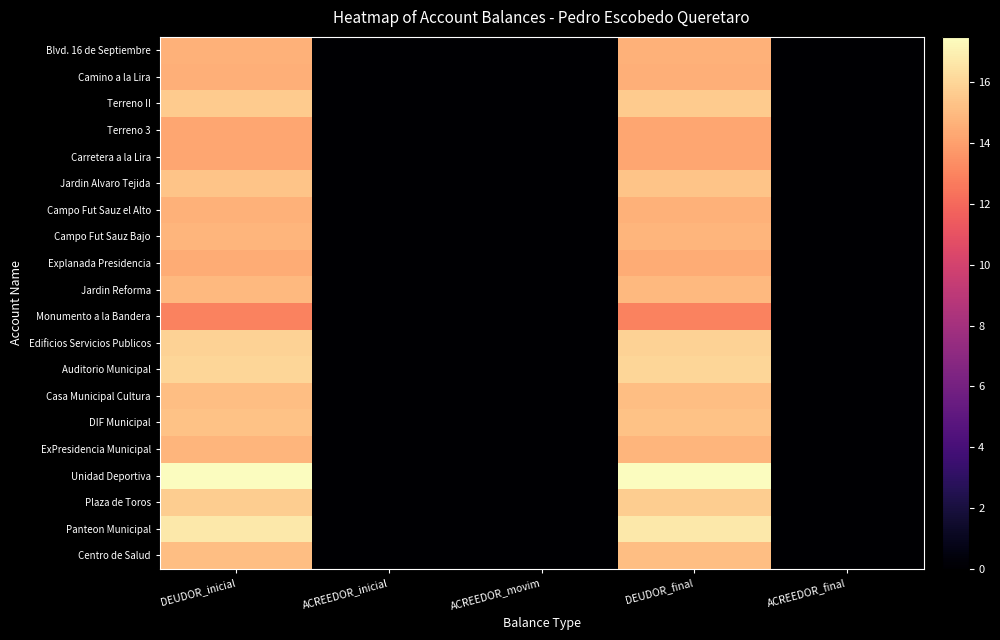

Which series has the widest spread of values?

Unidad Deportiva